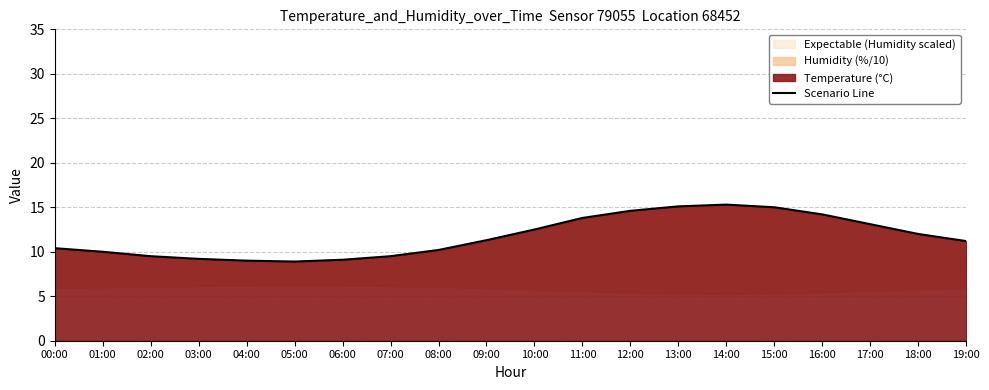

How many lines are shown in the chart?

1